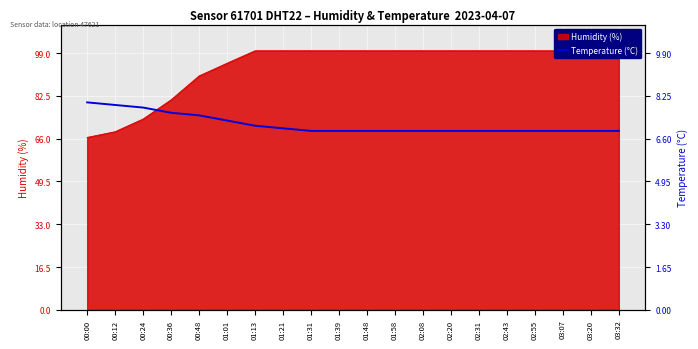

Is it true that the value at 03:07 is 6.9?

True